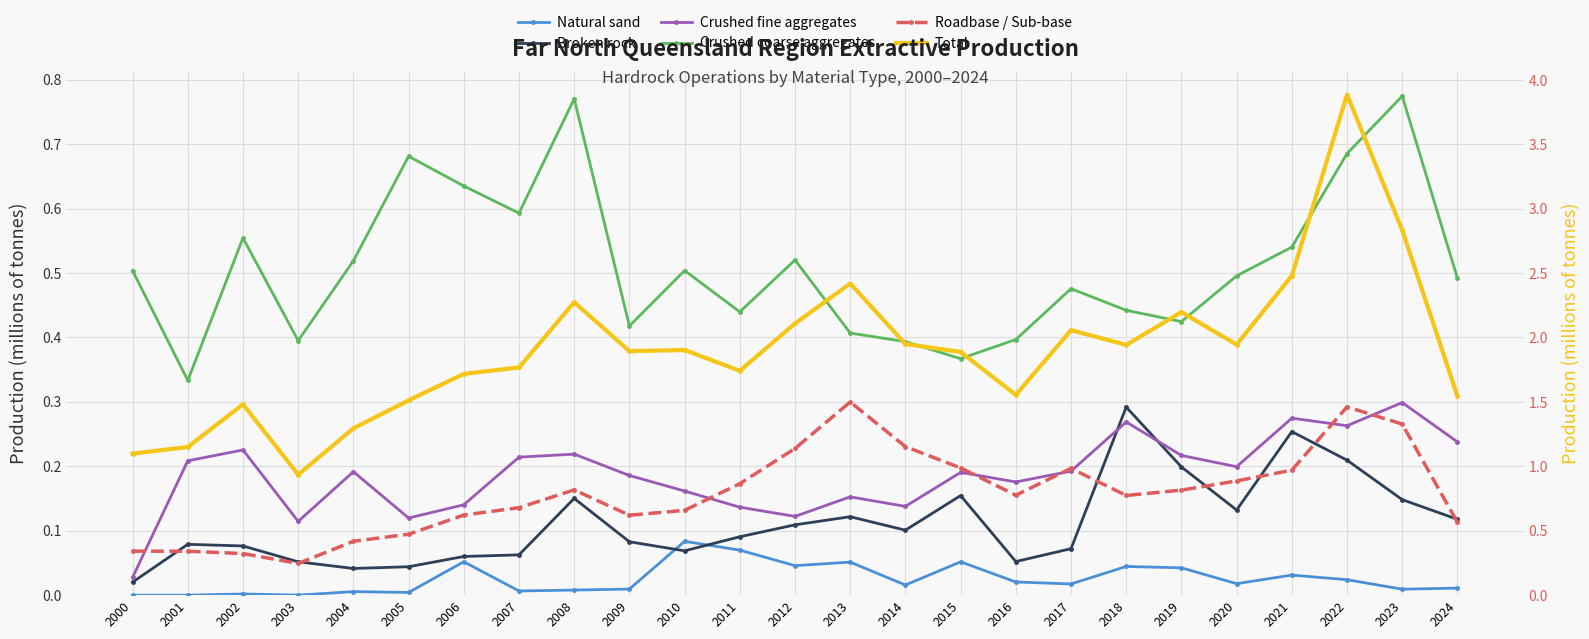

True or false: Natural sand and Crushed coarse aggregates cross at least once.

False